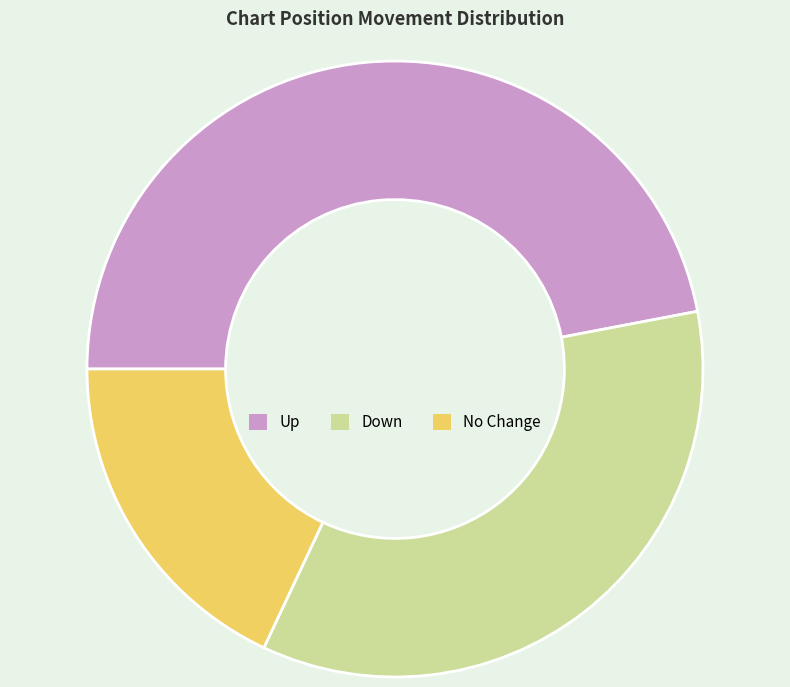

Is there a majority slice in this chart?

No